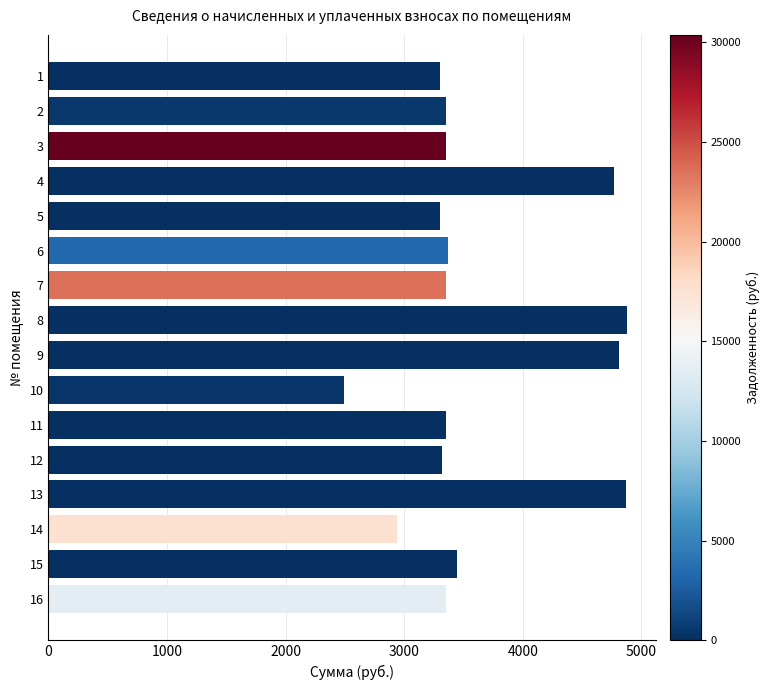

What is the sum of all values?

58266.5